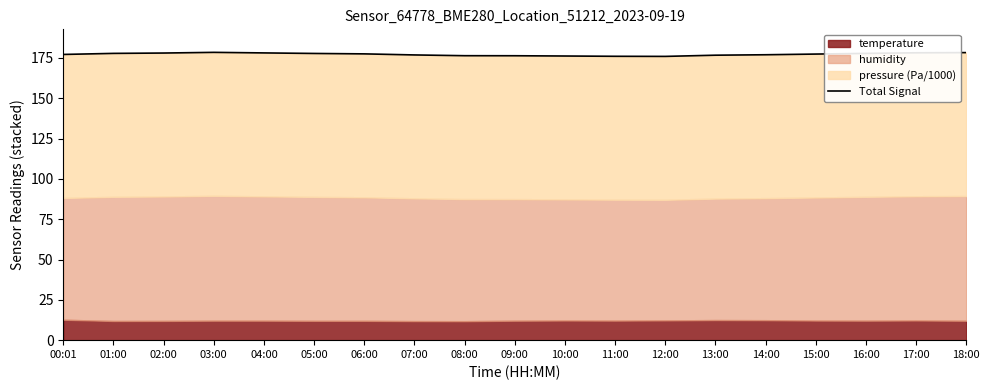

Where is the first local maximum?

03:00